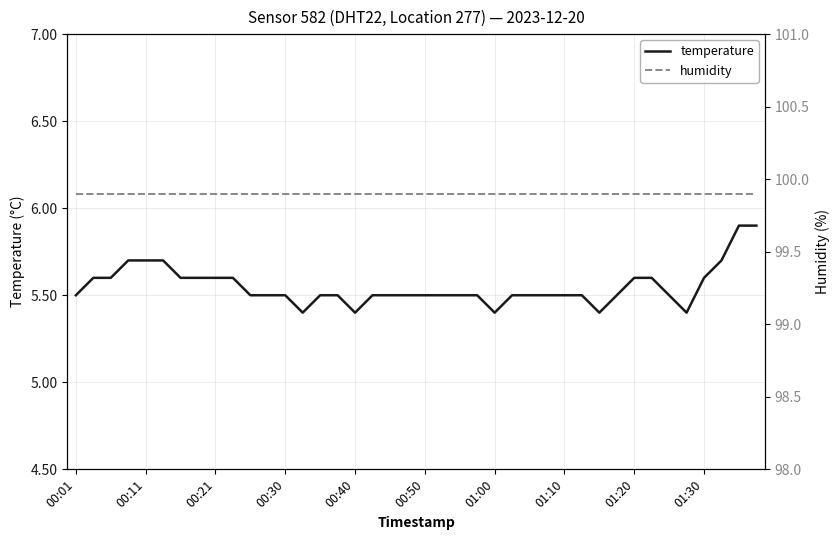

True or false: temperature and humidity intersect in this chart.

False